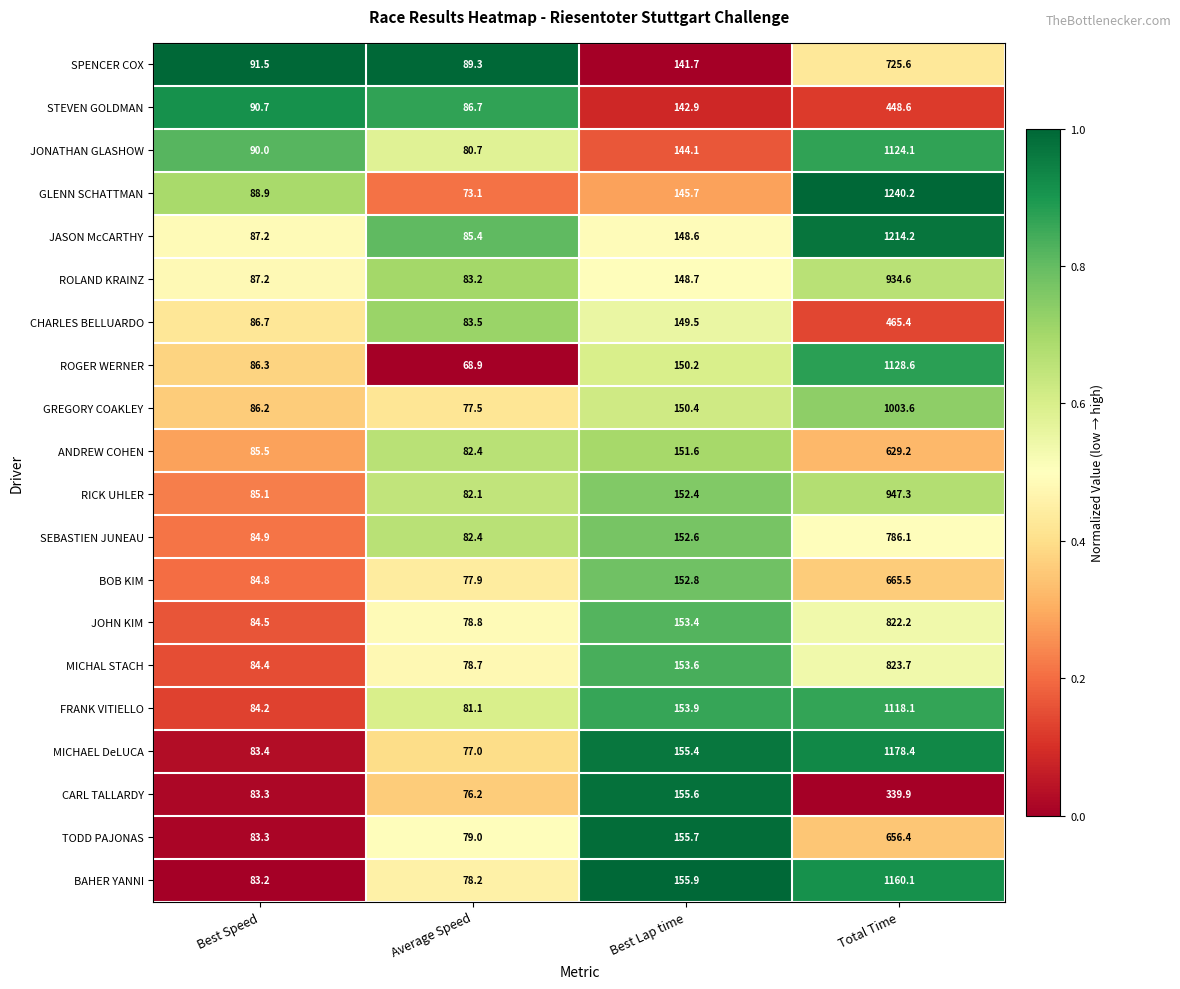

True or false: SEBASTIEN JUNEAU has a value of 141.3 at Average Speed.

False